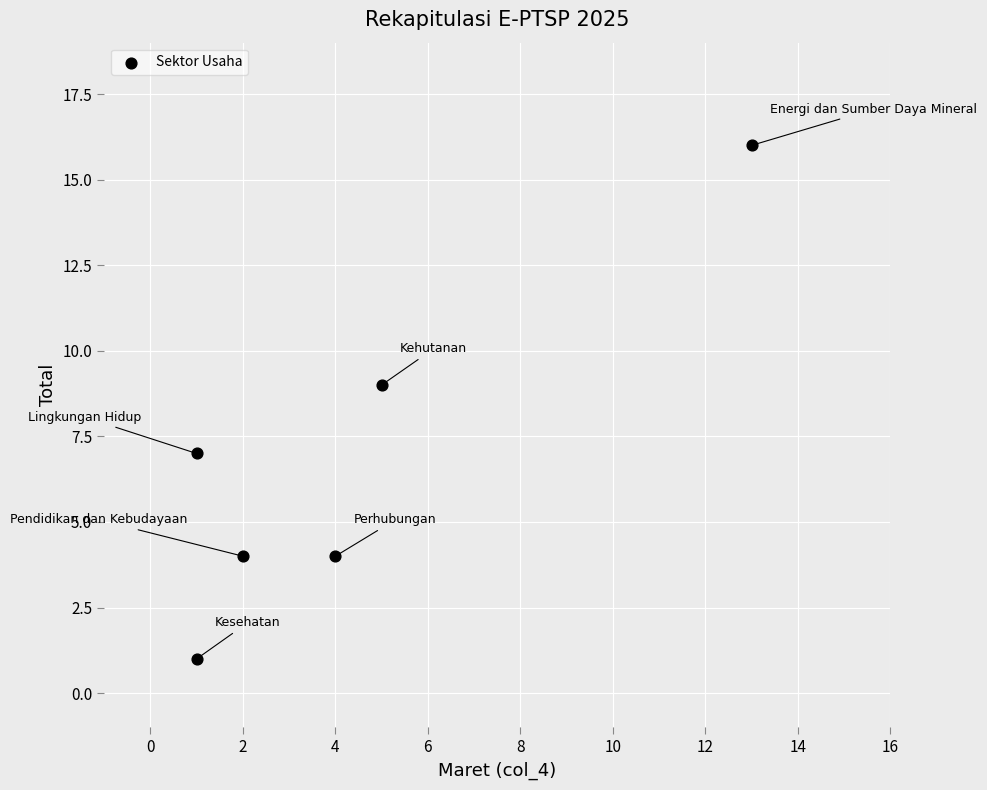

What is the average X value?

4